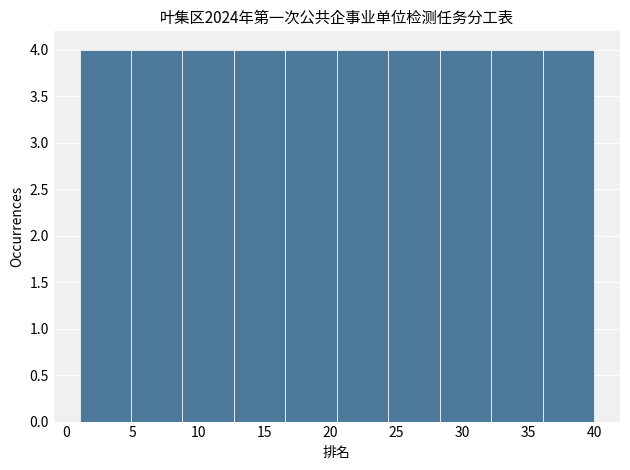

What is the height of the bar covering 12.7 to 16.6 on the x-axis? Neither the bar edges nor the heights are printed on the chart, so give them approximately, as read against the axes.

4